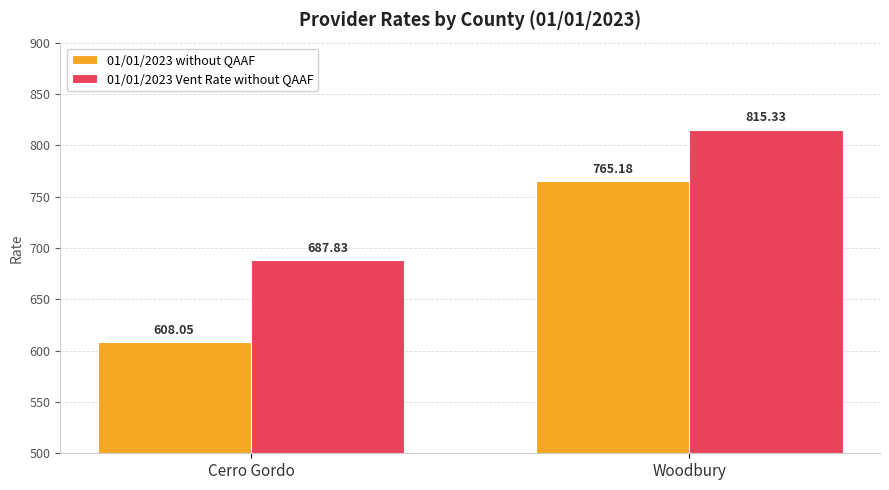

What is the total value across all series at Woodbury?

1580.5